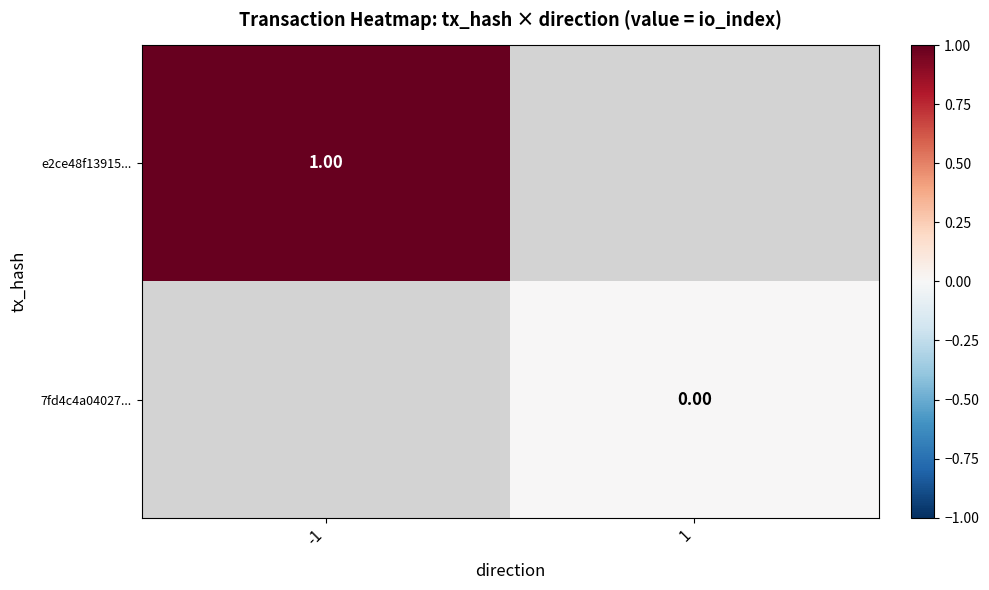

Rank the series by their average value, from highest to lowest.

e2ce48f13915..., 7fd4c4a04027...